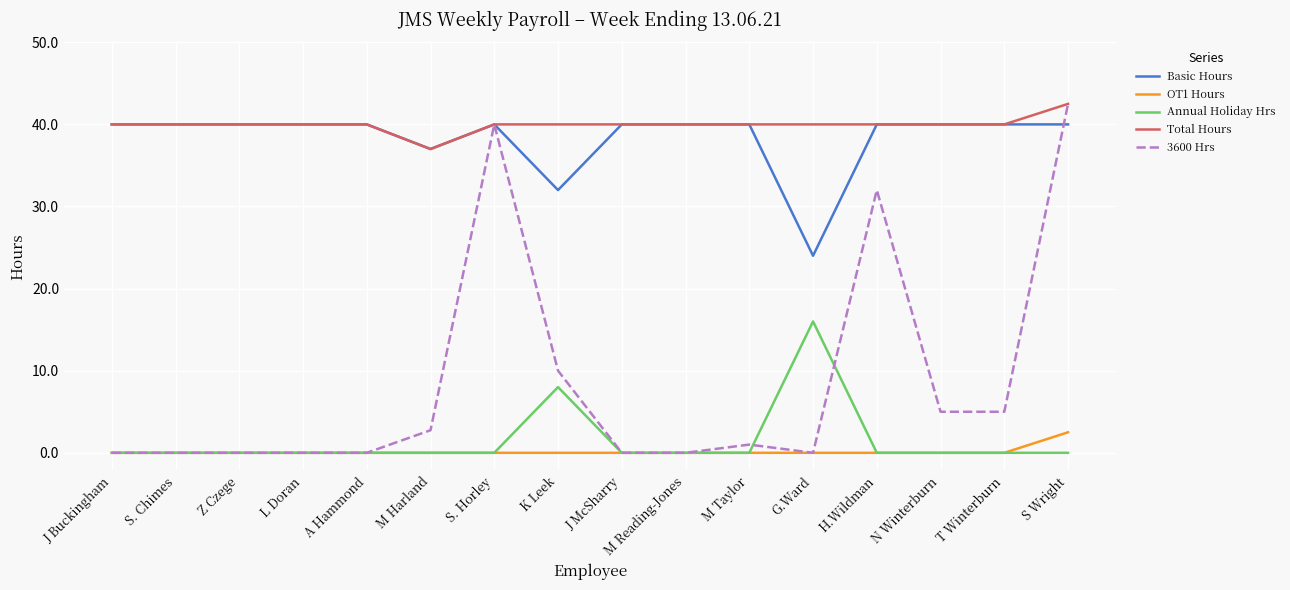

Does the chart display data point markers on the line(s)?

No